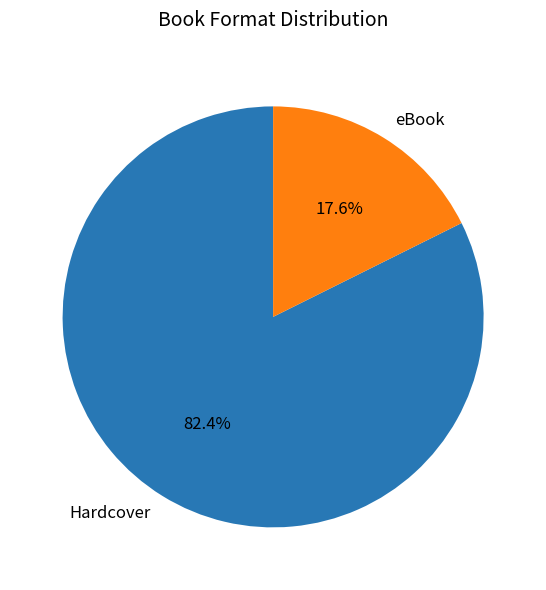

Rank the categories by value from lowest to highest.

eBook, Hardcover